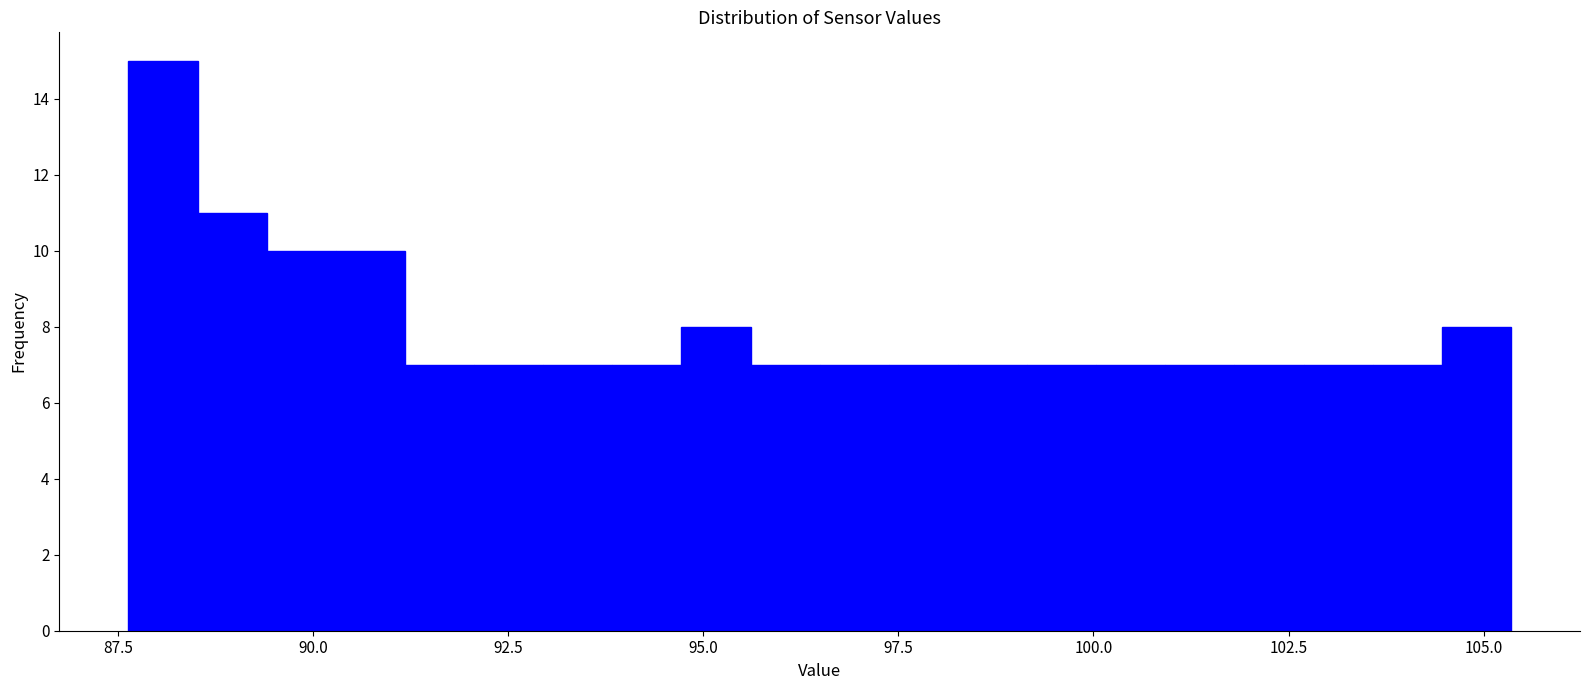

Around what value on the x-axis is the tallest bar? Give the approximate position of its centre, as read against the axis.

88.0